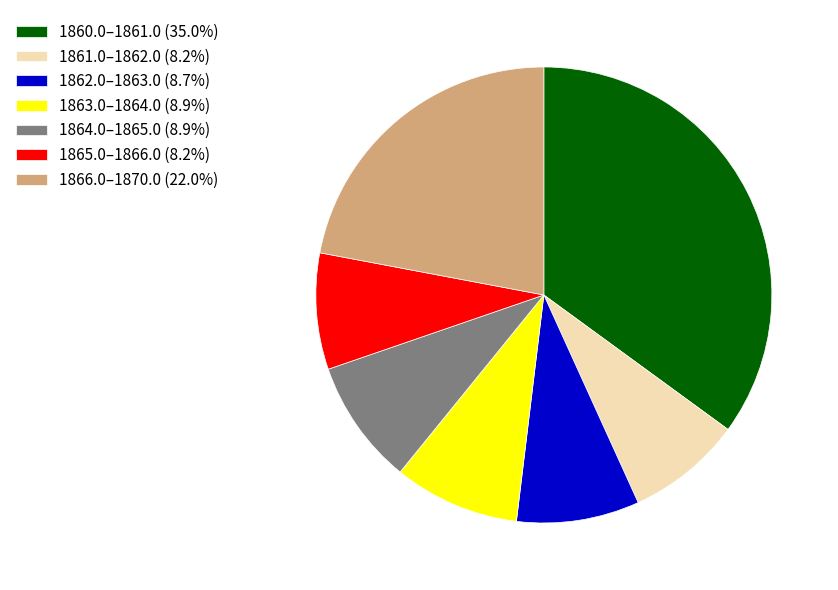

Approximately how many times larger is the value at 1865.0–1866.0 (8.2%) compared to 1864.0–1865.0 (8.9%)?

0.9